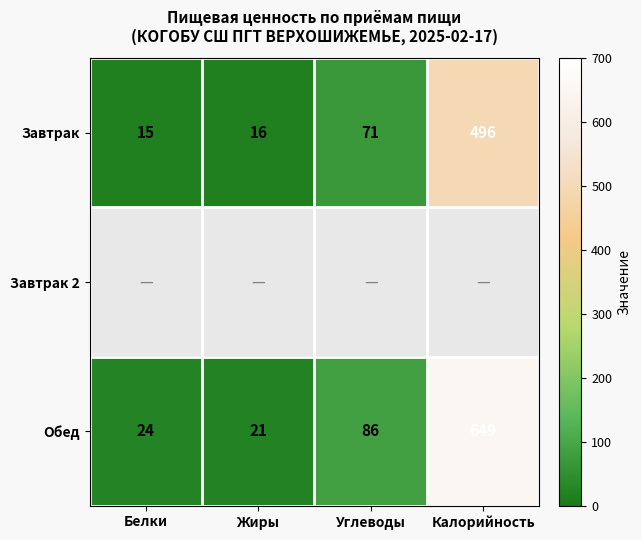

What is the sum of all Завтрак values?

598